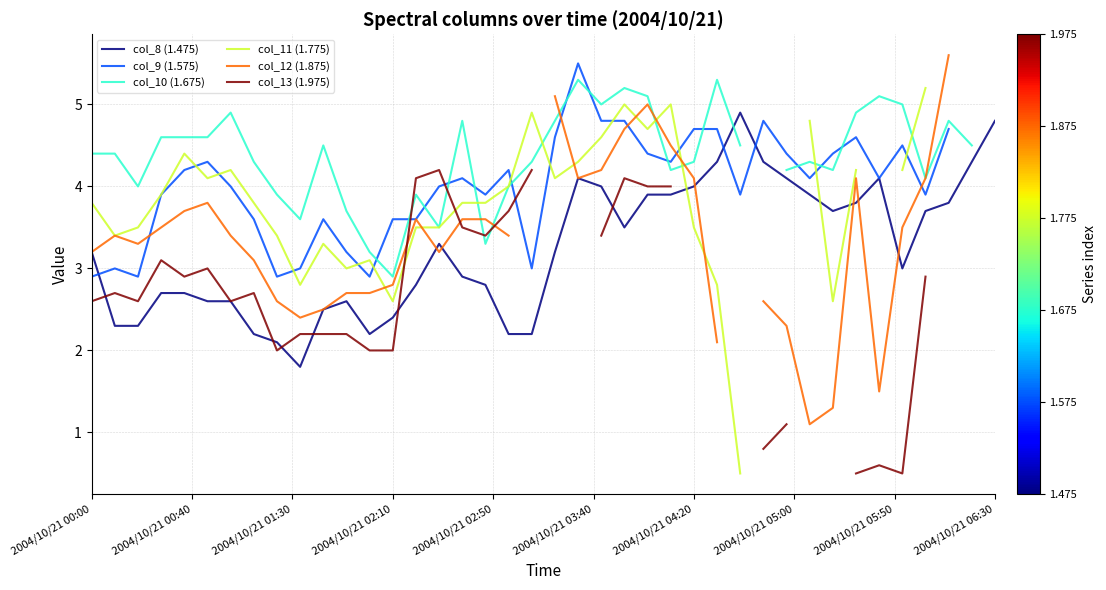

True or false: col_10 (1.675) and col_11 (1.775) intersect in this chart.

True